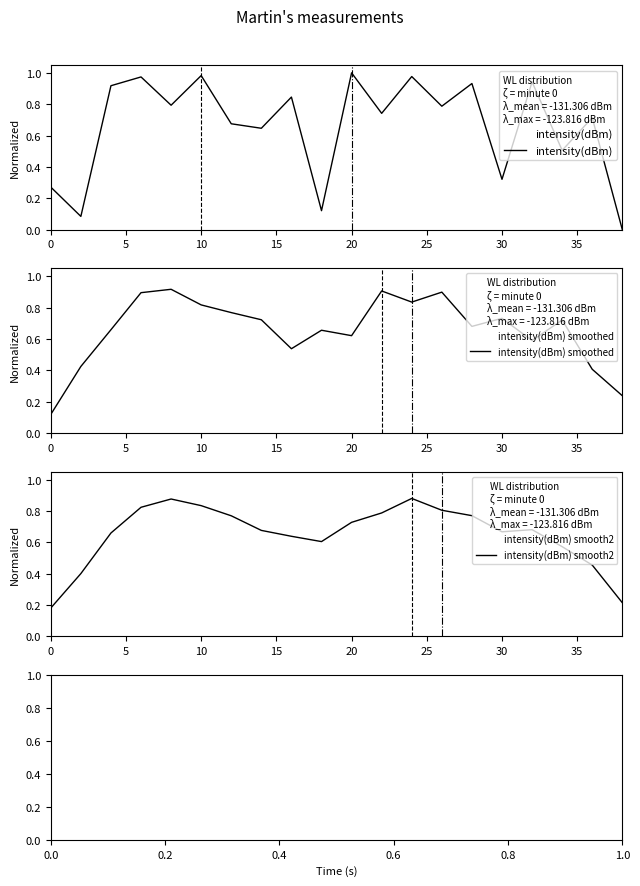

In intensity(dBm) smooth2, how many points are higher than both neighbors (excluding endpoints)?

3